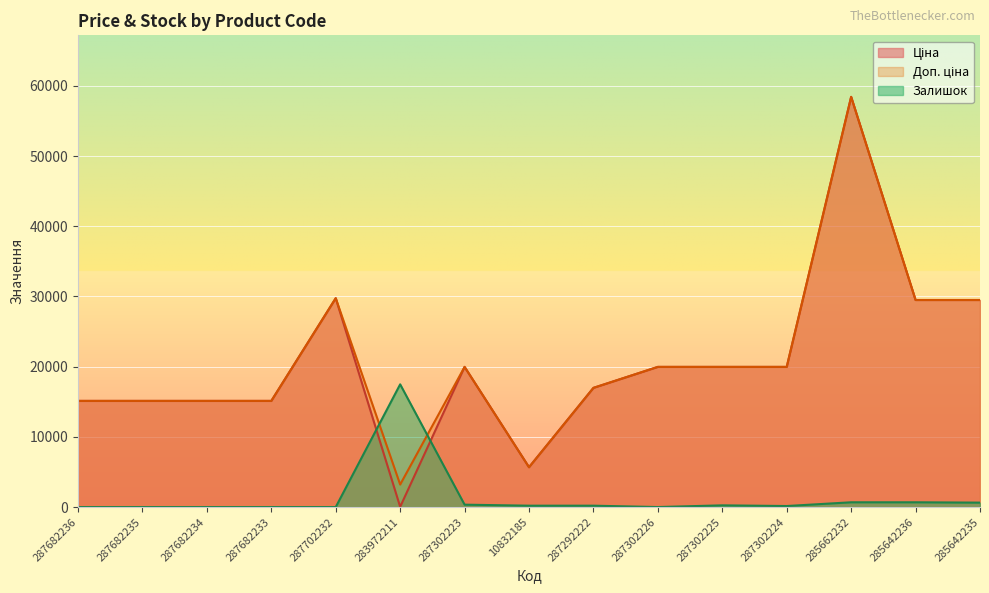

Reading left to right, list all the values displayed in this chart.

Ціна: 287682236=15120.0	287682235=15120.0	287682234=15120.0	287682233=15120.0	287702232=29747.2	283972211=32.0	287302223=19964.2	10832185=5673.8	287292222=16976.3	287302226=19964.2	287302225=19964.2	287302224=19964.2	285662232=58426.5	285642236=29491.5	285642235=29491.5
Доп. ціна: 287682236=15120.0	287682235=15120.0	287682234=15120.0	287682233=15120.0	287702232=29747.2	283972211=3205.0	287302223=19964.2	10832185=5673.8	287292222=16976.3	287302226=19964.2	287302225=19964.2	287302224=19964.2	285662232=58426.5	285642236=29491.5	285642235=29491.5
Залишок: 287682236=0.0	287682235=0.0	287682234=0.0	287682233=0.0	287702232=0.0	283972211=17479.4	287302223=339.9	10832185=194.2	287292222=194.2	287302226=0.0	287302225=242.8	287302224=145.7	285662232=679.8	285642236=679.8	285642235=631.2